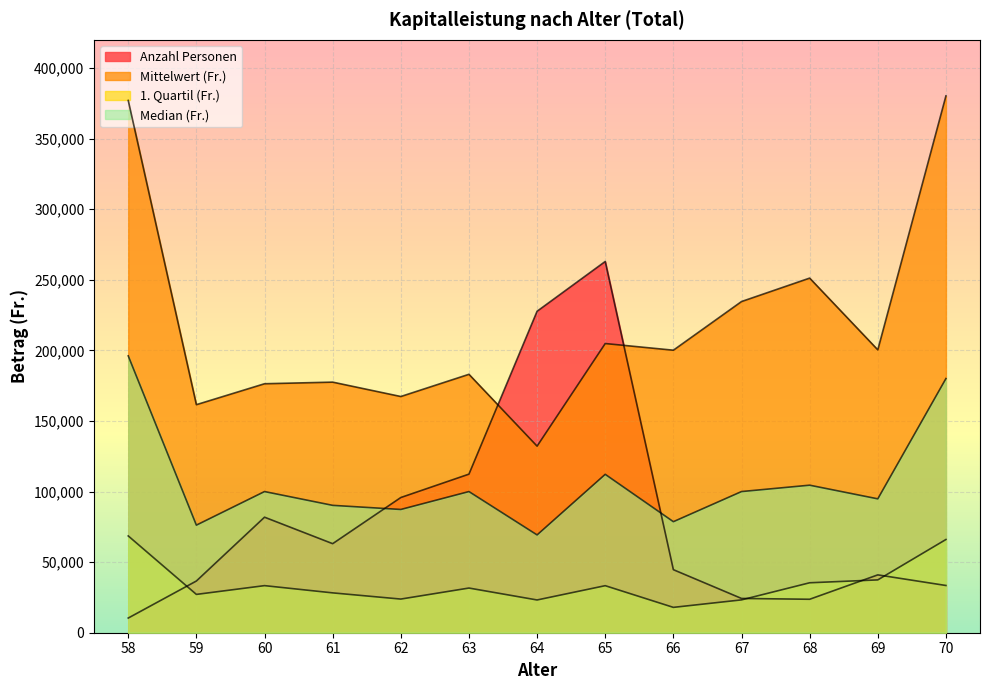

What is the sum of the 1. Quartil (Fr.) values at 69 and 66?

55372.0